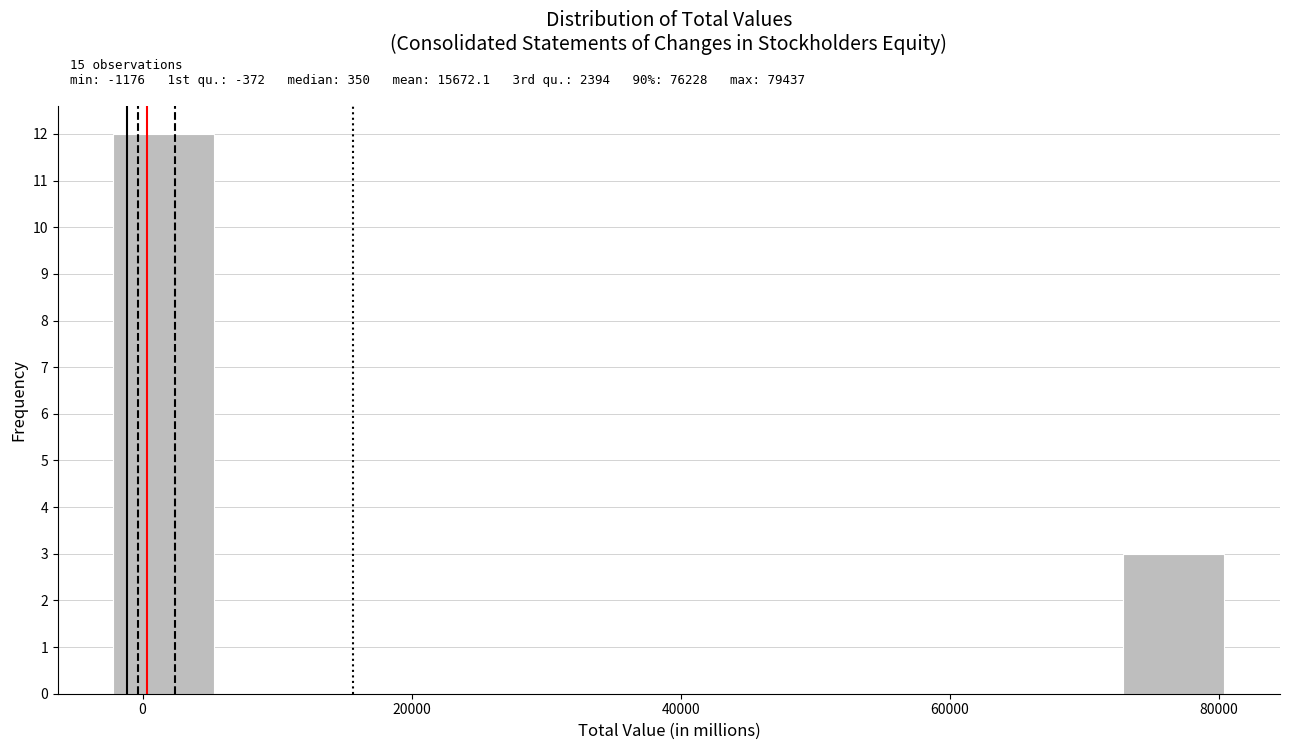

Around what value on the x-axis is the tallest bar? Give the approximate position of its centre, as read against the axis.

2000